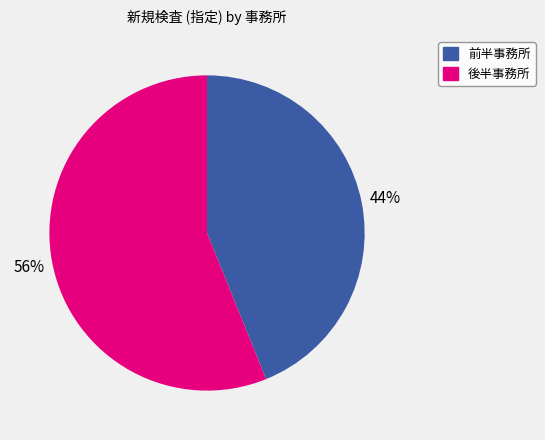

To the nearest percent, what is the average slice percentage?

50%